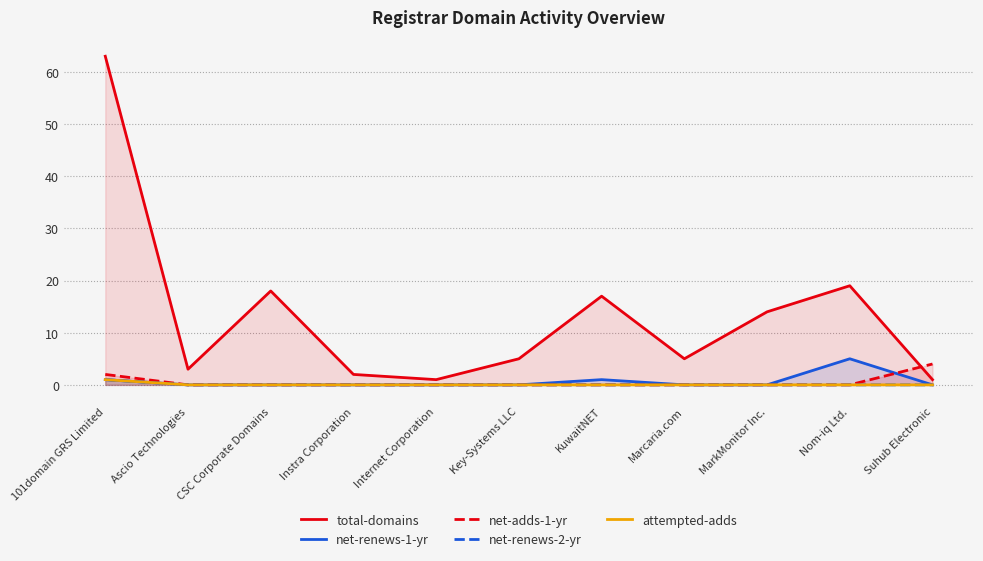

What is the sum of all attempted-adds values?

1